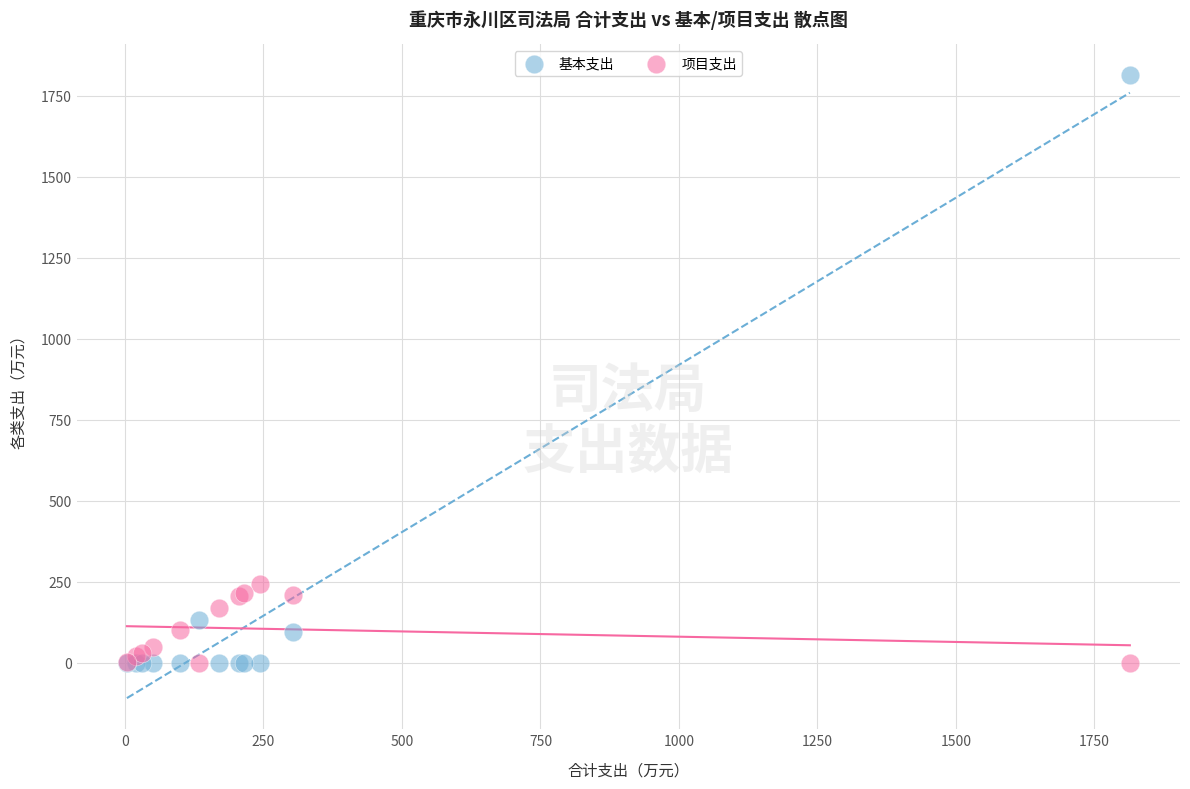

Which series has the largest Y range (max minus min)?

基本支出